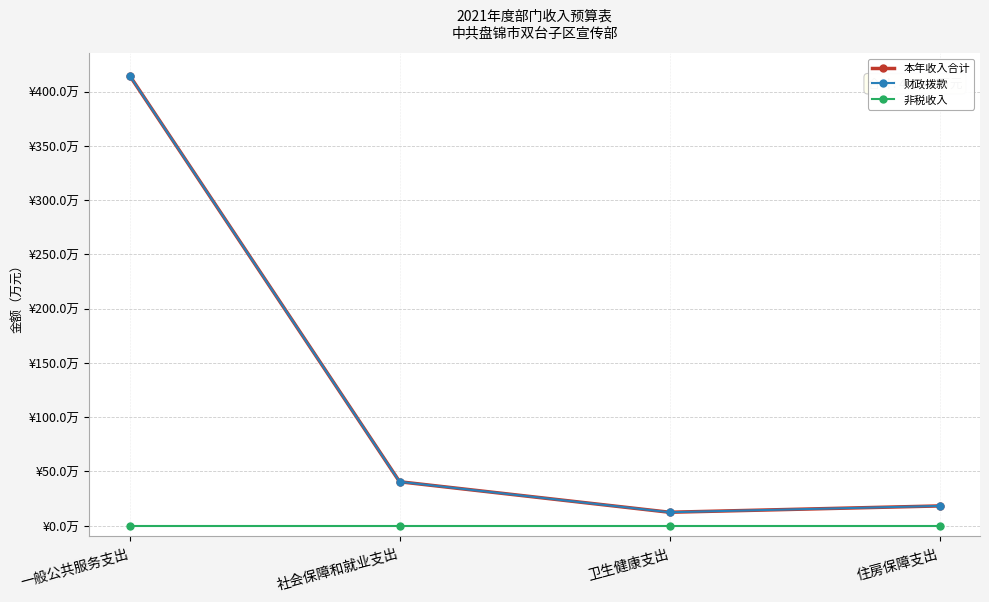

True or false: 财政拨款 has more than 1 interior local peaks.

False